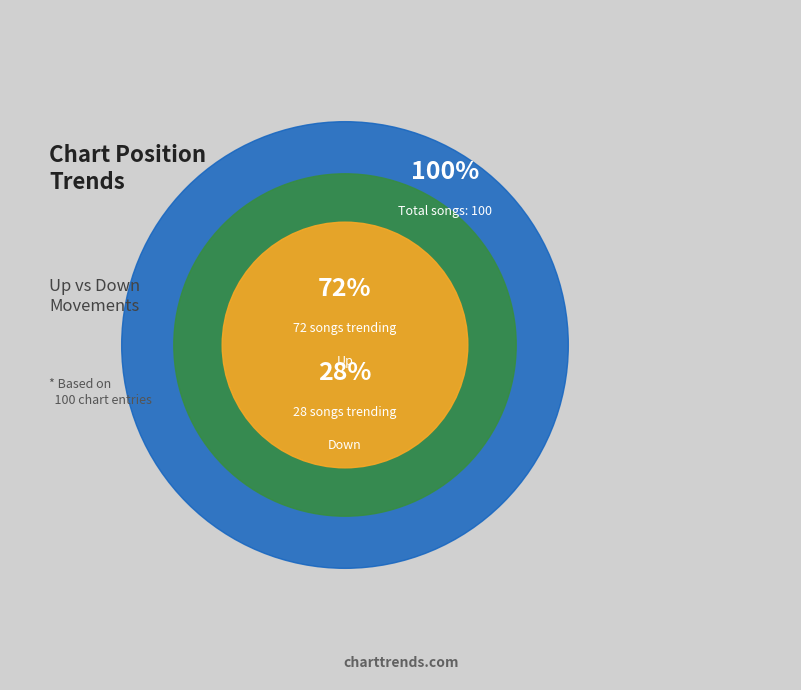

What is the largest slice in the pie chart?

up